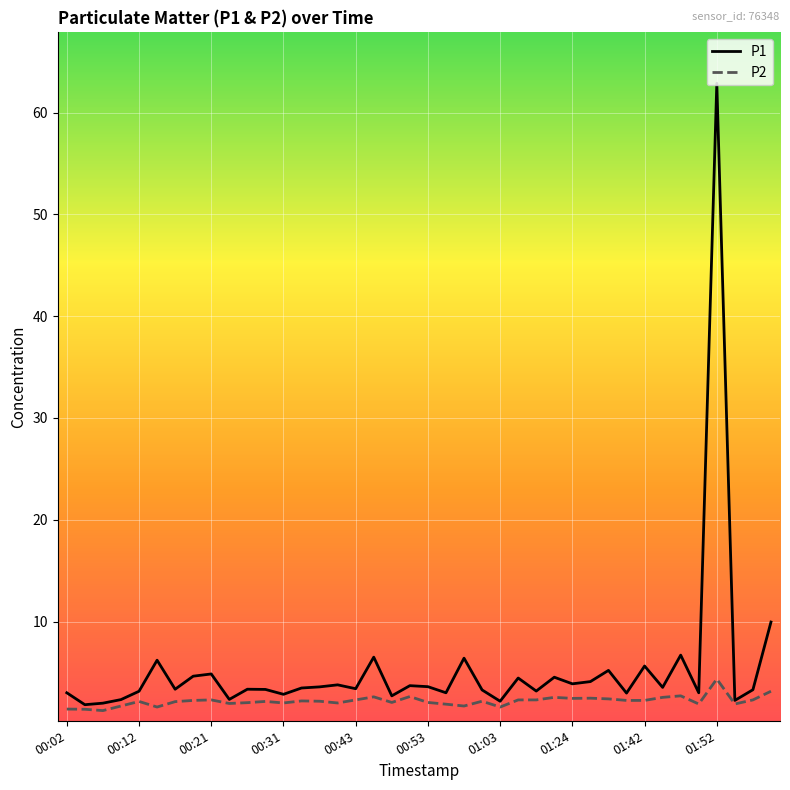

List the series in order of their overall mean, lowest first.

P2, P1